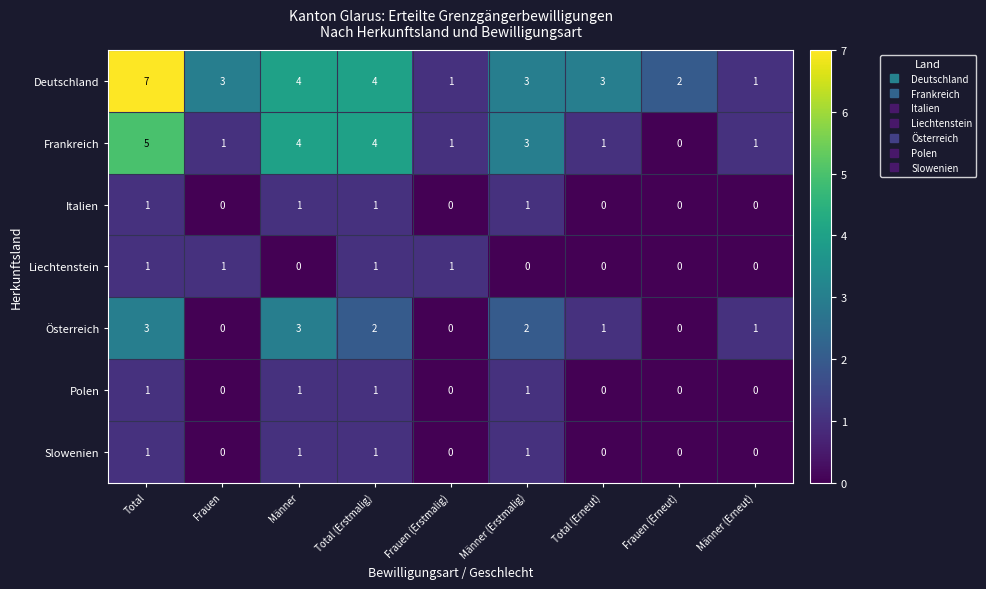

True or false: Italien has a value of 1 at Männer (Erstmalig).

True